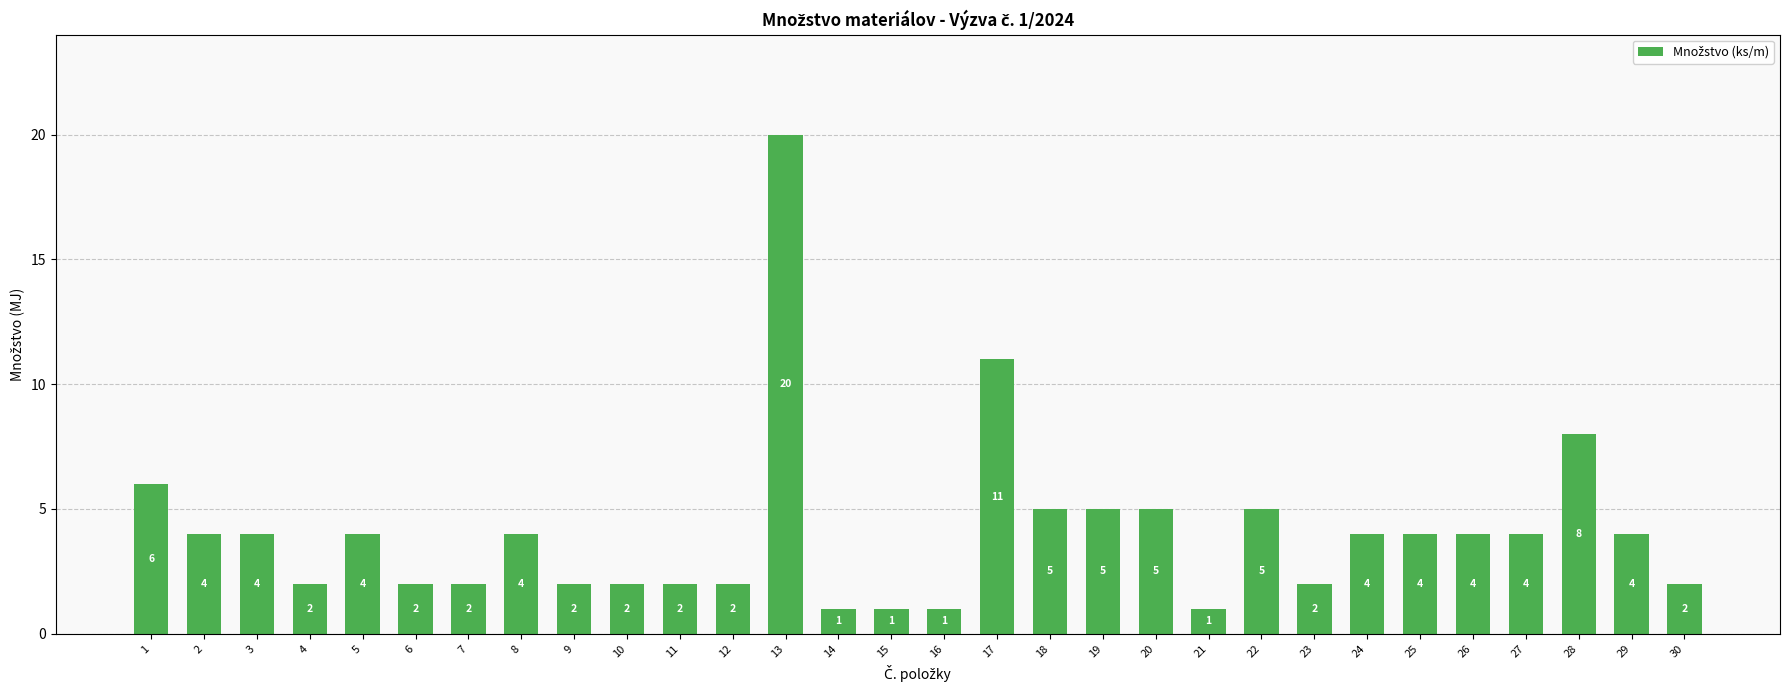

Where does the data first go above 4?

1